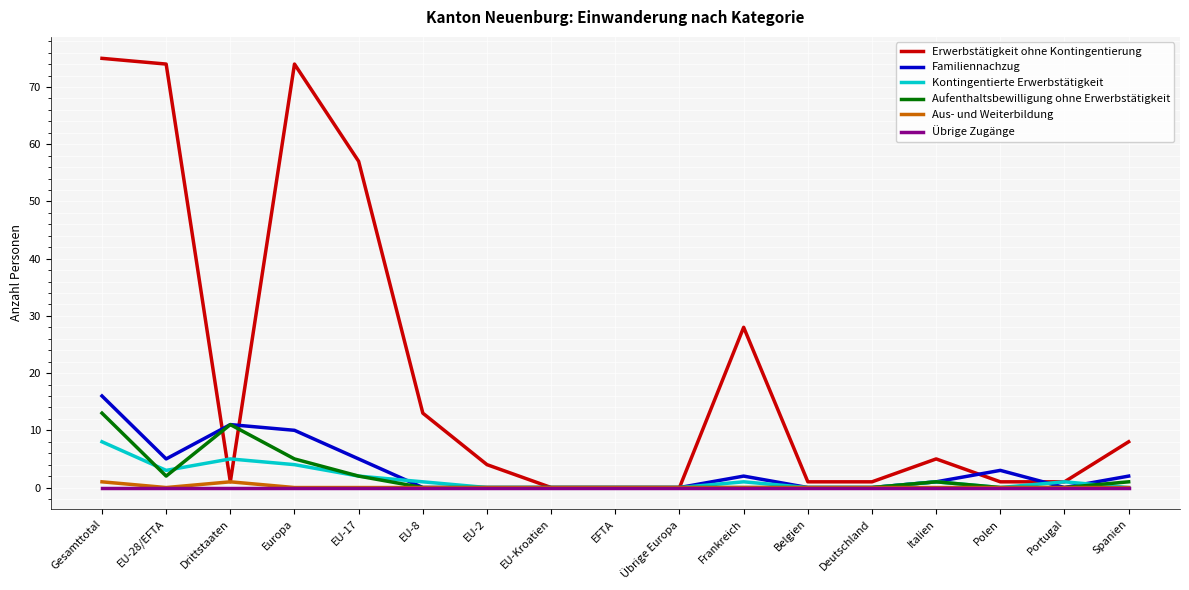

Is it true that Aufenthaltsbewilligung ohne Erwerbstätigkeit equals 0 at Übrige Europa?

True